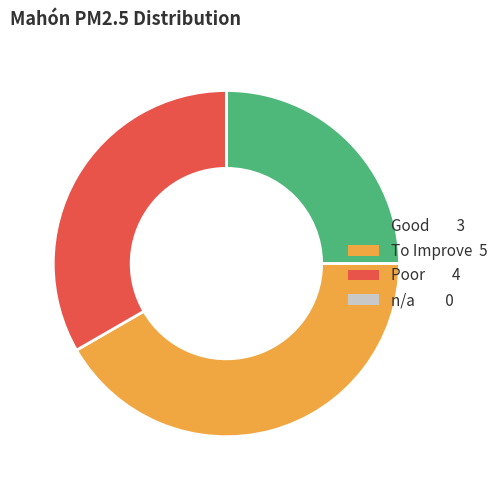

Does any single category account for the majority?

No